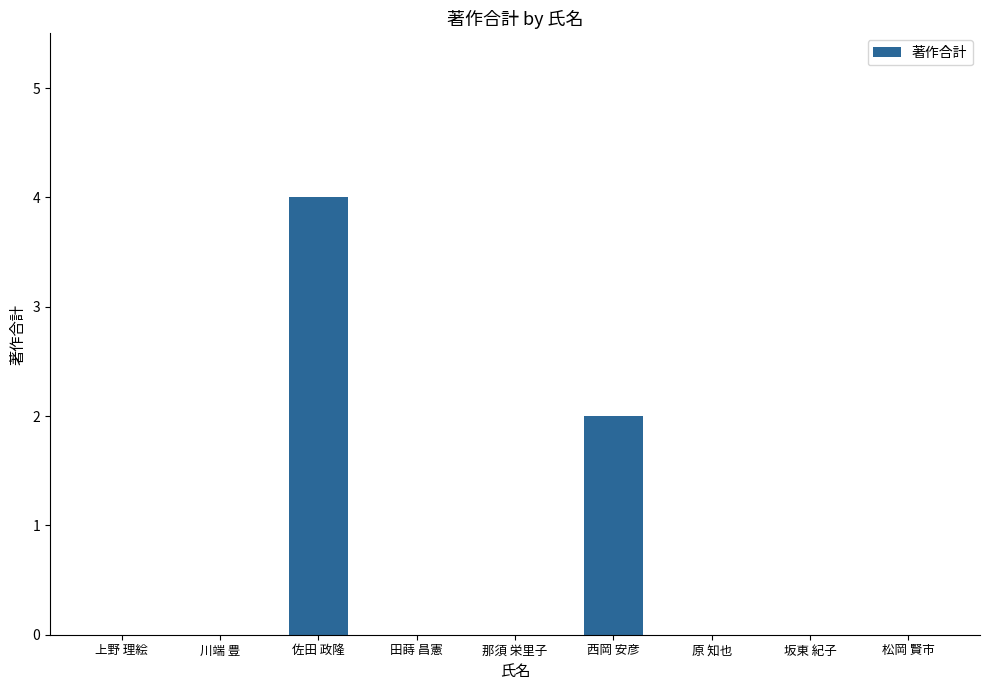

The value at 坂東 紀子 is 2. True or false?

False